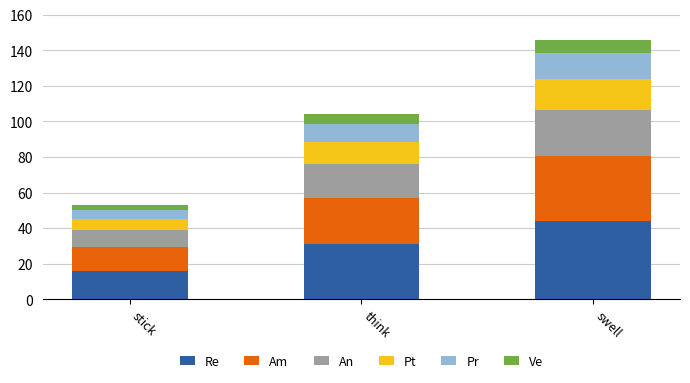

Does the chart contain any negative values?

No